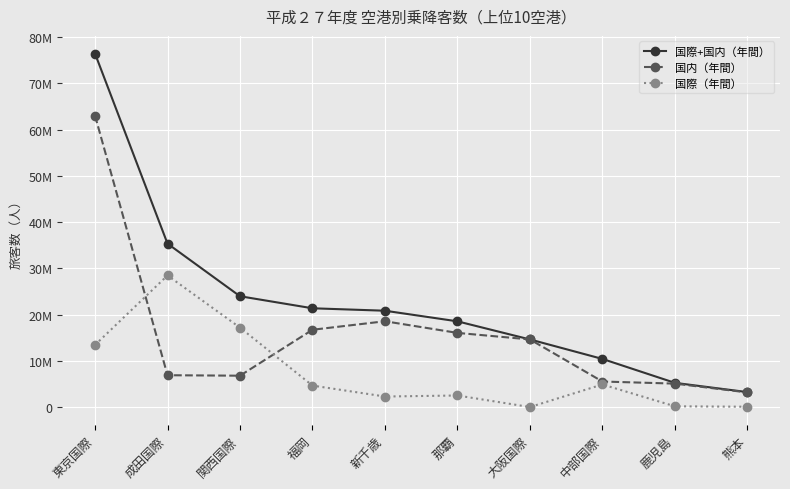

List the labels in order of 国内（年間） value, smallest first.

熊本, 鹿児島, 中部国際, 関西国際, 成田国際, 大阪国際, 那覇, 福岡, 新千歳, 東京国際